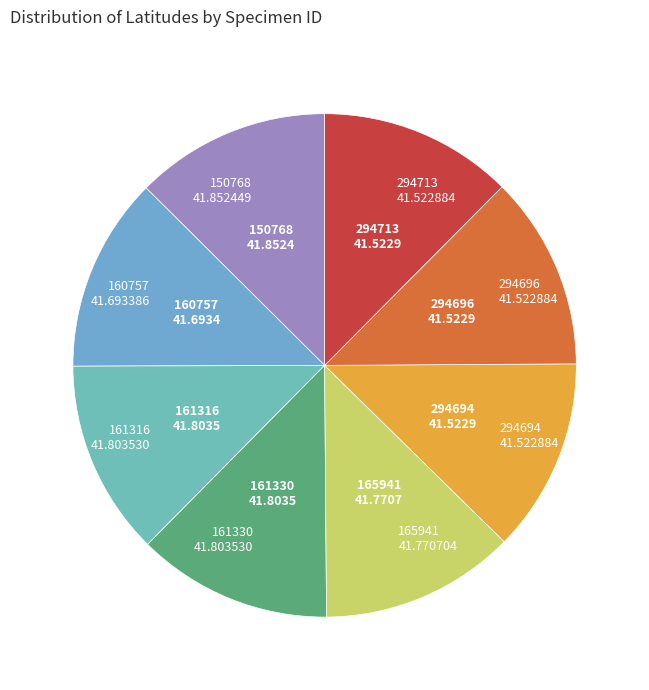

What is the ratio of the value at 150768 to the value at 165941?

1.0